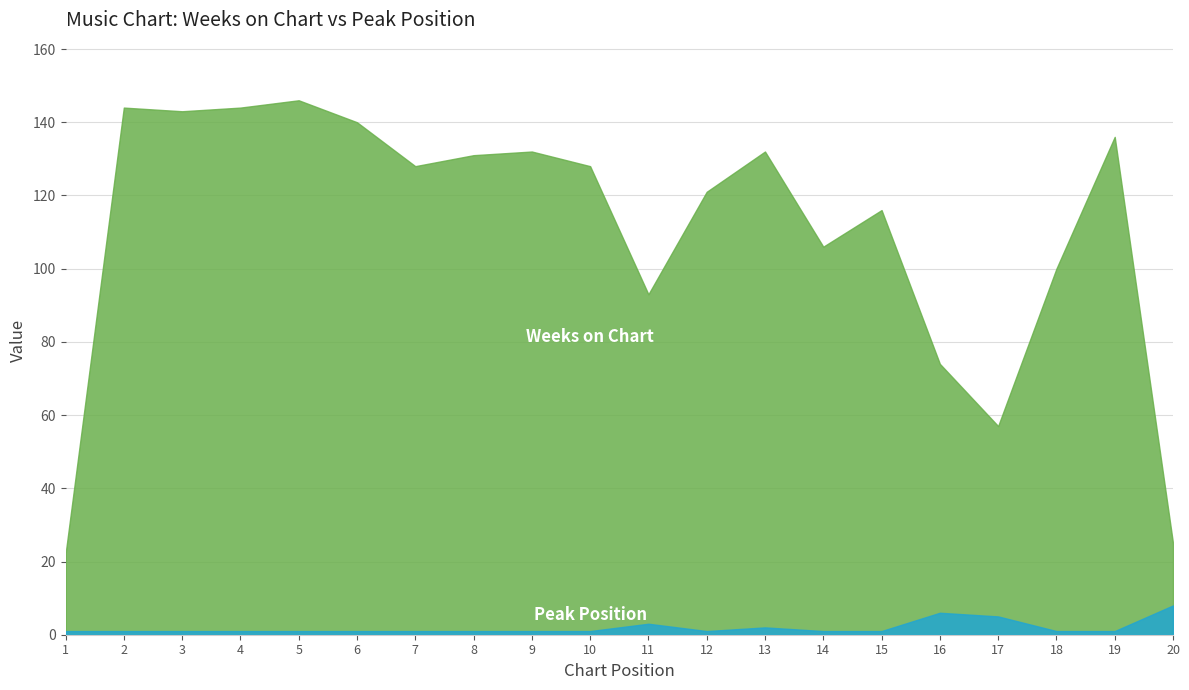

At which label does Weeks on Chart reach its peak?

5